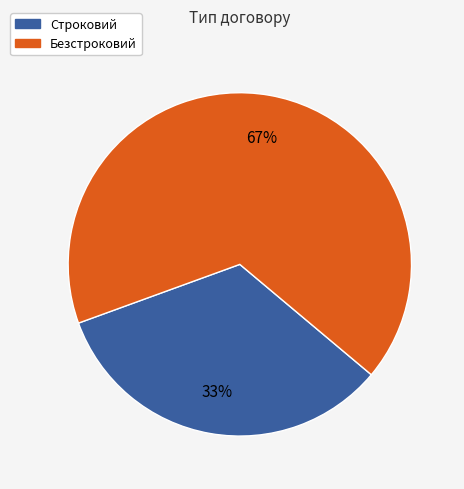

Which slice is the smallest?

Строковий